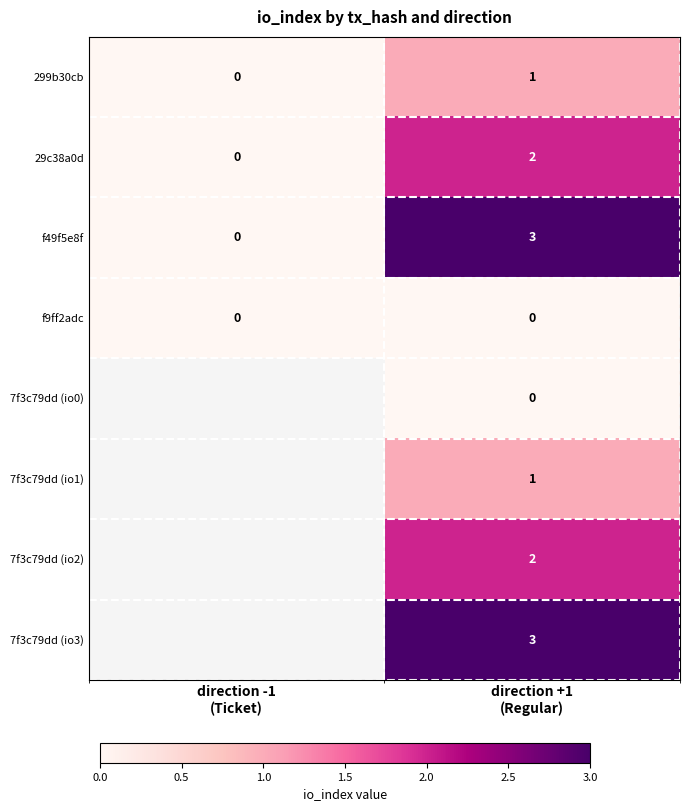

What is the difference between the f49f5e8f values at direction -1 (Ticket) and direction +1 (Regular)?

3.0